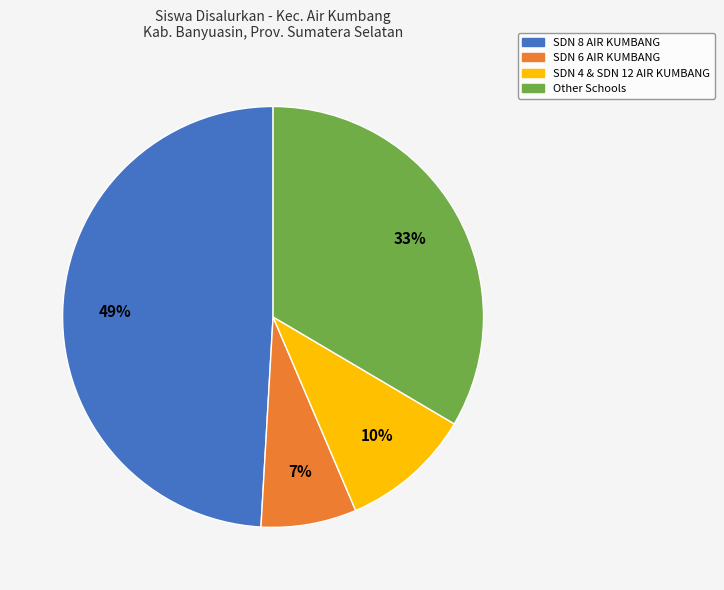

Is there any slice that represents more than half of the pie?

No